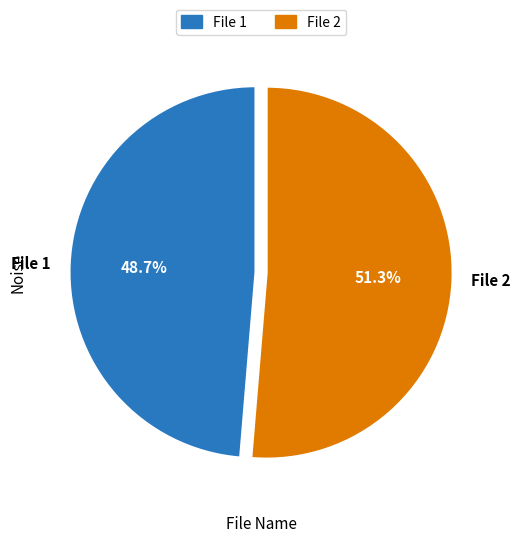

Between File 2 and File 1, which is larger?

File 2